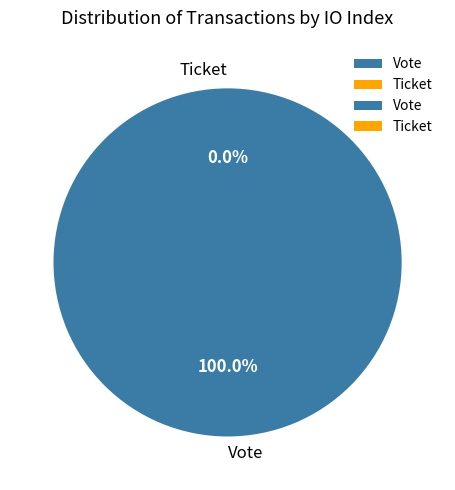

Is there any slice that represents more than half of the pie?

Yes